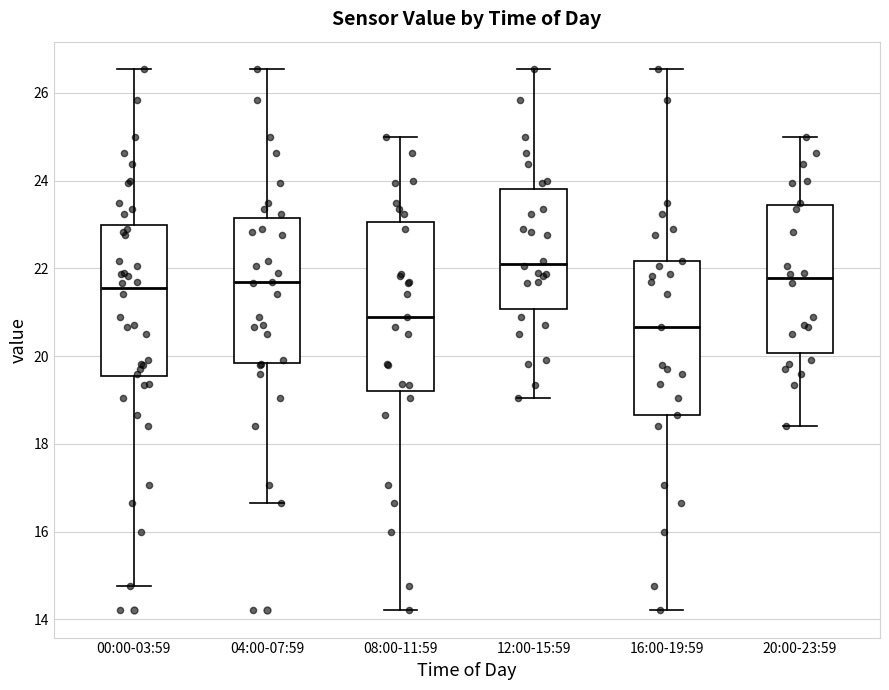

Which box has the lowest median line?

16:00-19:59